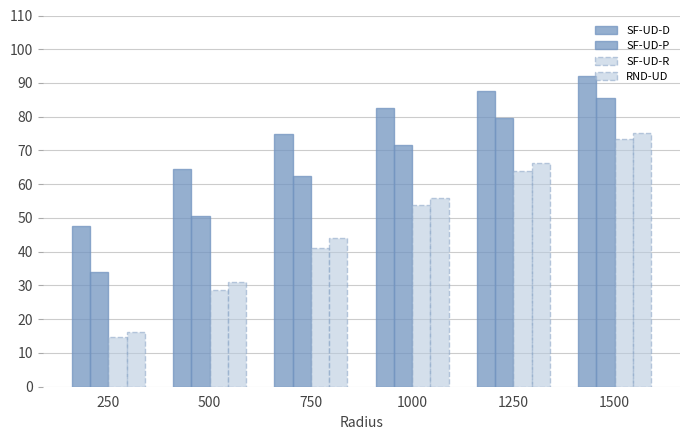

Does the chart contain stacked bars?

No